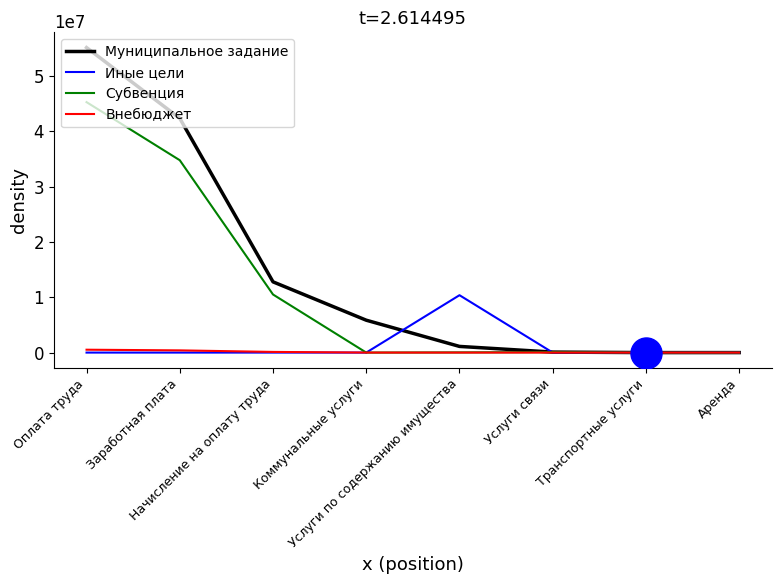

Which series has the widest spread of values?

Муниципальное задание